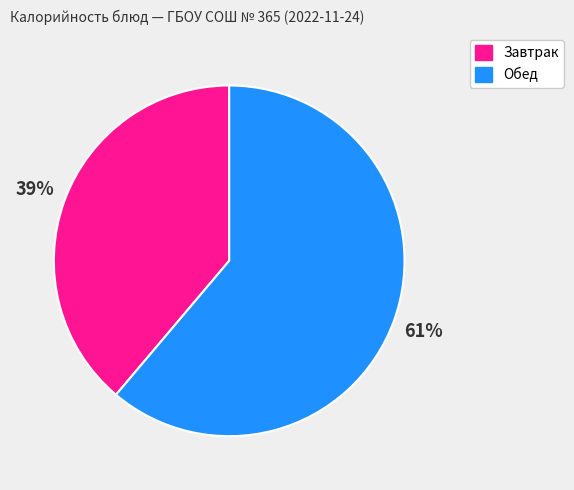

Is there a majority slice in this chart?

Yes